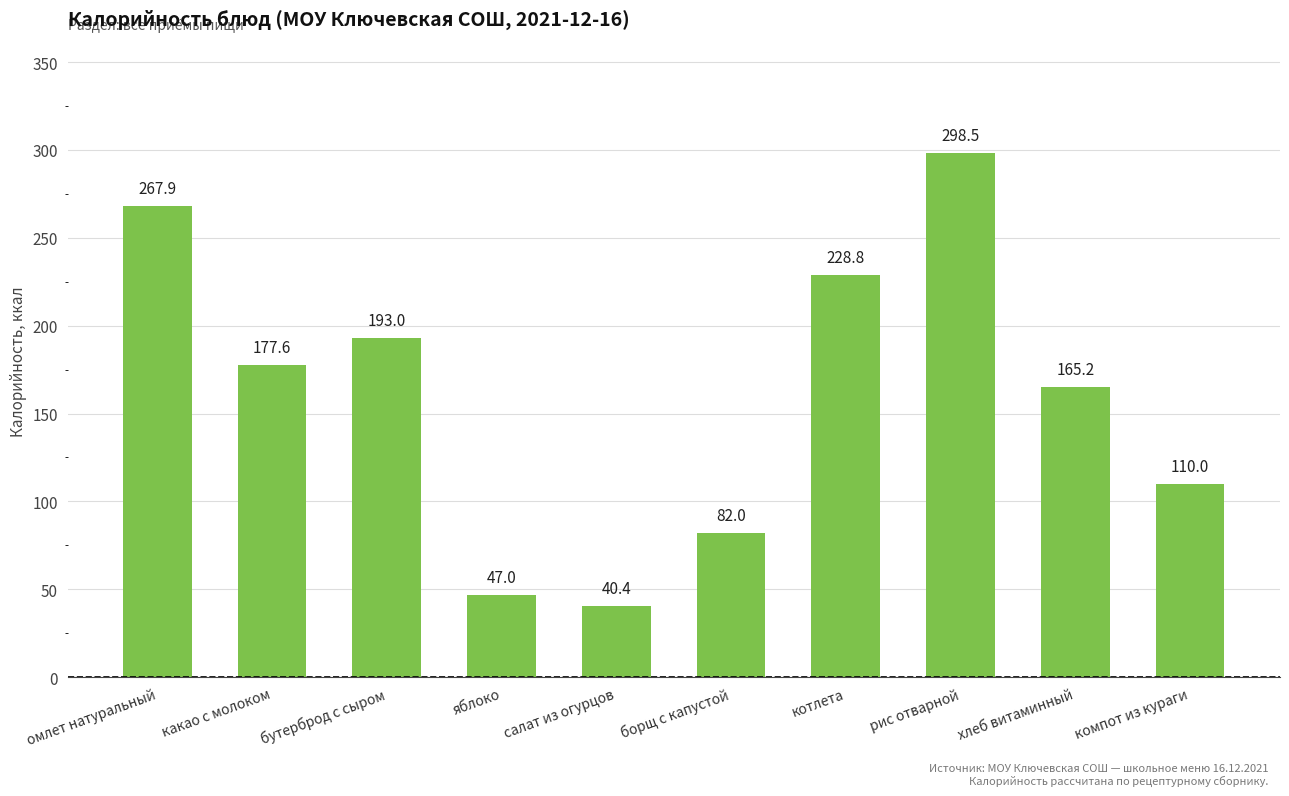

How many categories are shown in the chart?

10